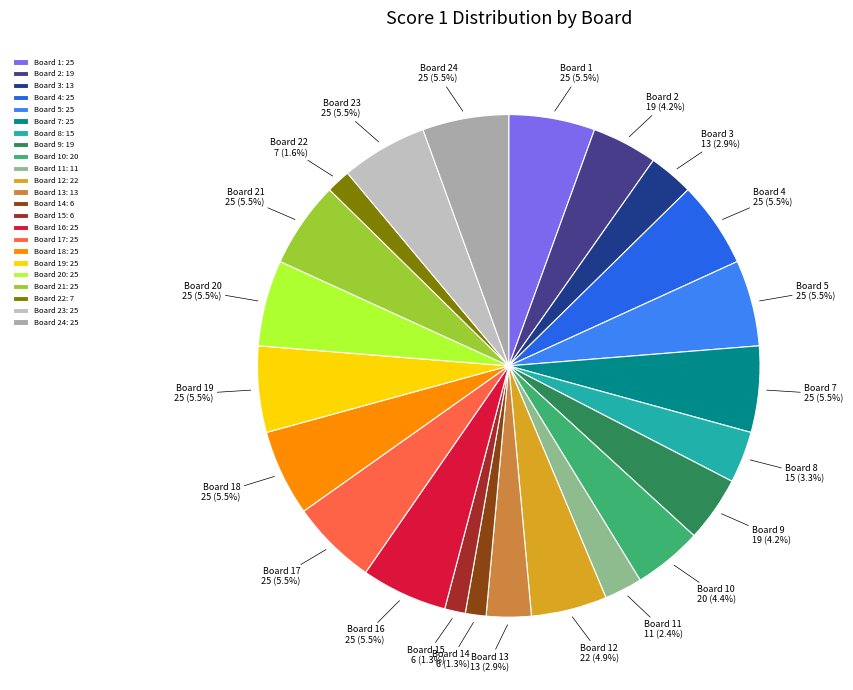

How many slices are in this pie chart?

23